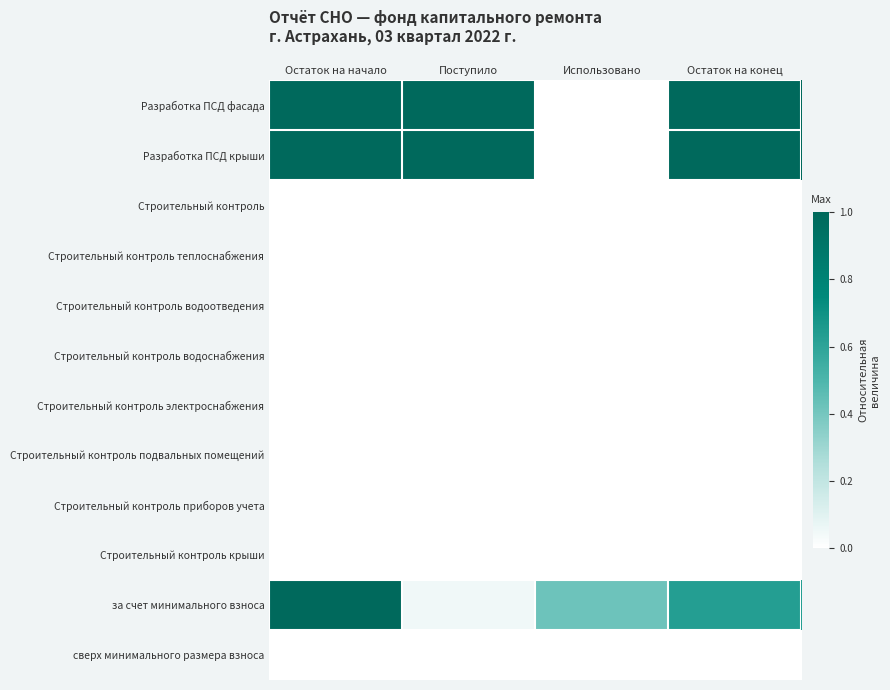

Rank the series by their maximum value, from highest to lowest.

Разработка ПСД фасада, Разработка ПСД крыши, за счет минимального взноса, Строительный контроль, Строительный контроль теплоснабжения, Строительный контроль водоотведения, Строительный контроль водоснабжения, Строительный контроль электроснабжения, Строительный контроль подвальных помещений, Строительный контроль приборов учета, Строительный контроль крыши, сверх минимального размера взноса